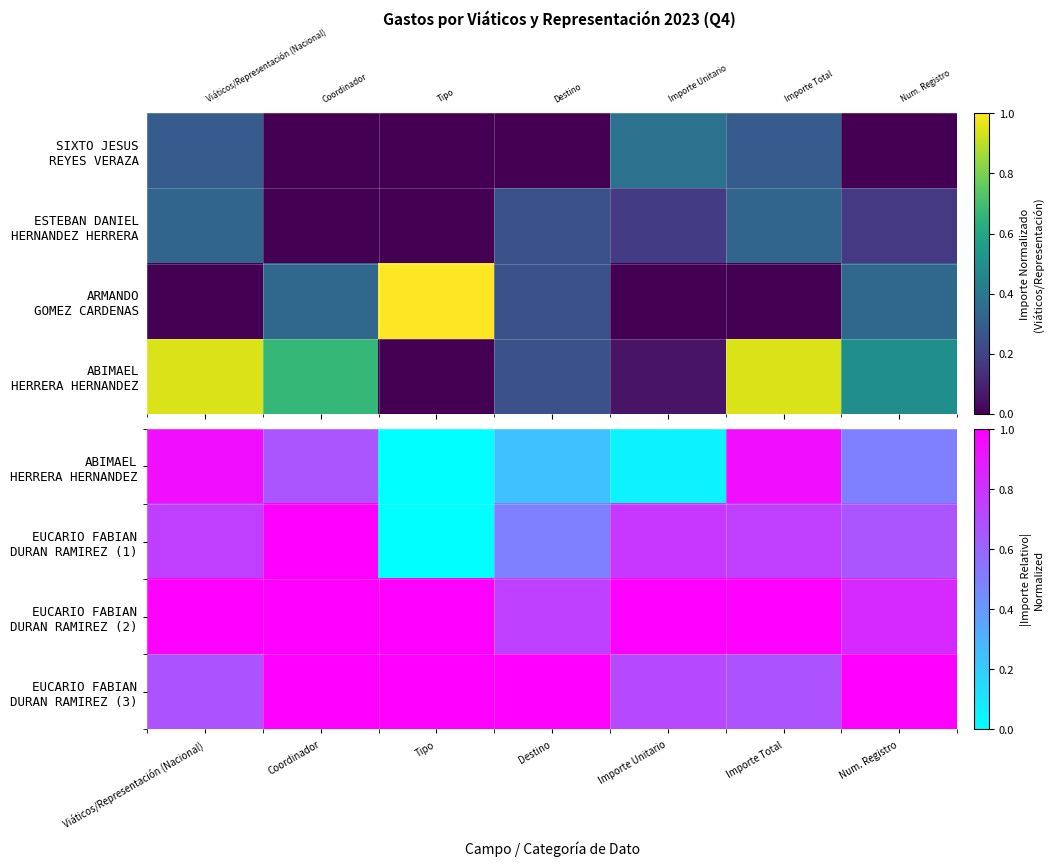

At which label does ABIMAEL HERRERA HERNANDEZ reach its peak?

Viáticos/Representación (Nacional)